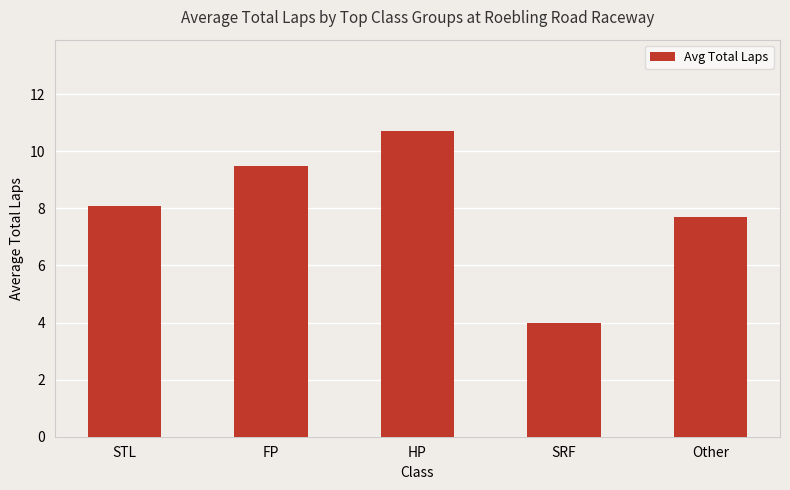

What is the difference between the maximum and minimum values?

6.7